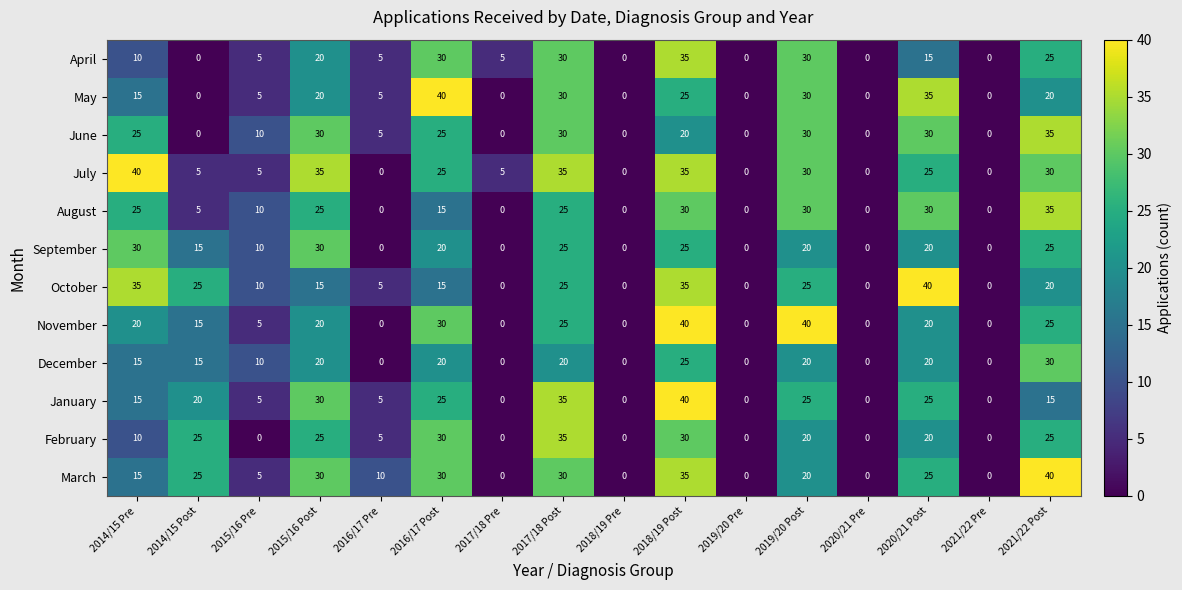

How many categories are shown in the chart?

16